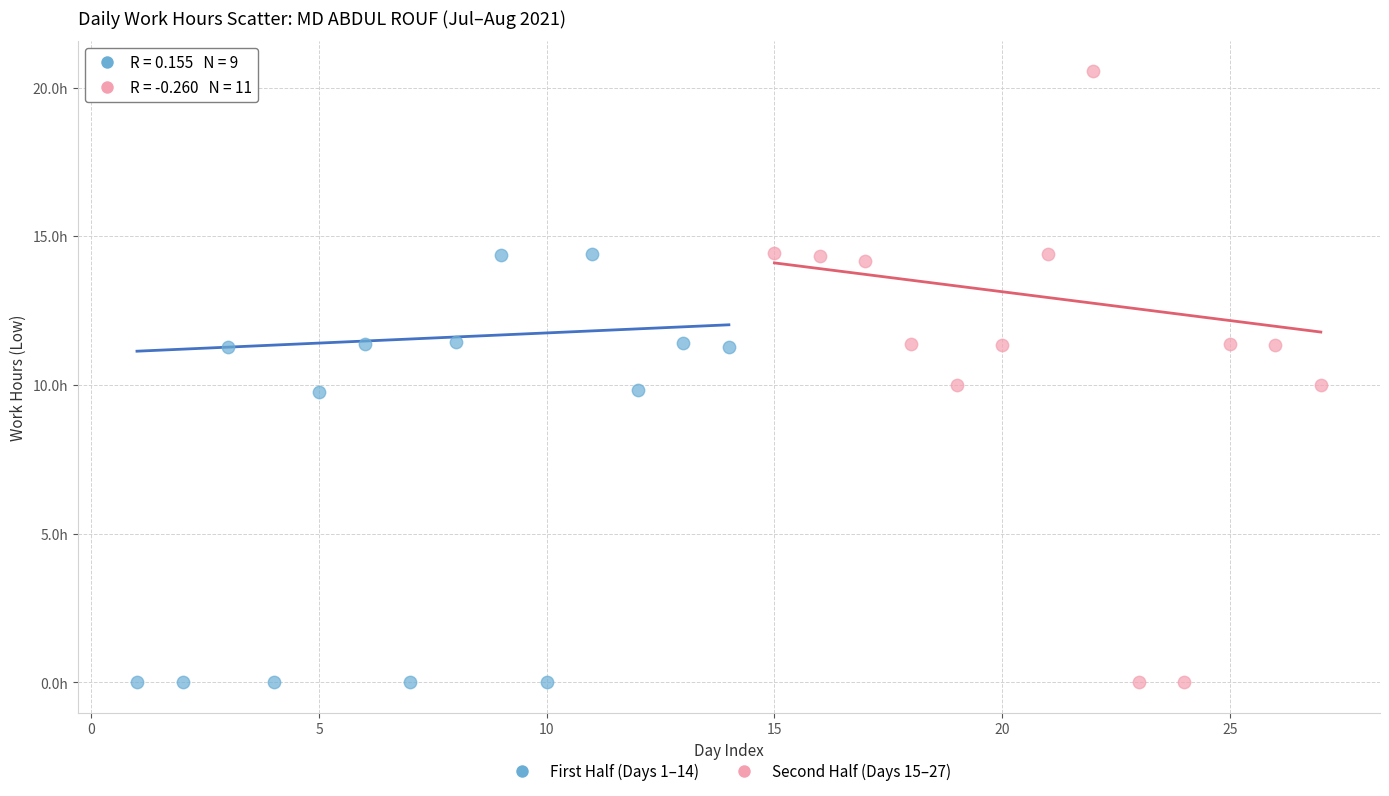

Which series has the largest Y range (max minus min)?

Second Half (Days 15–27)